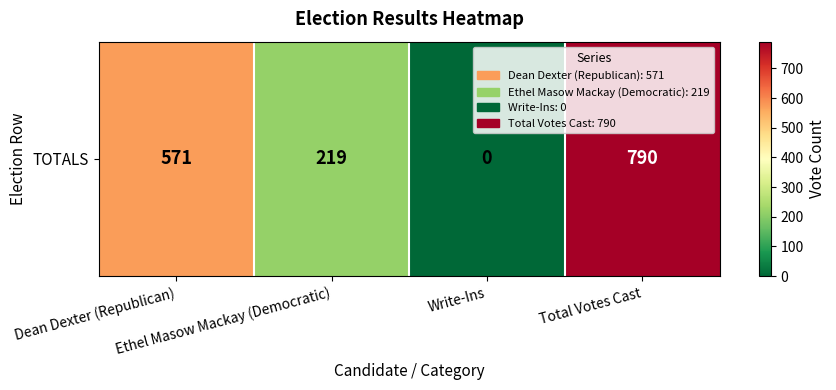

How many data points does each series have?

4